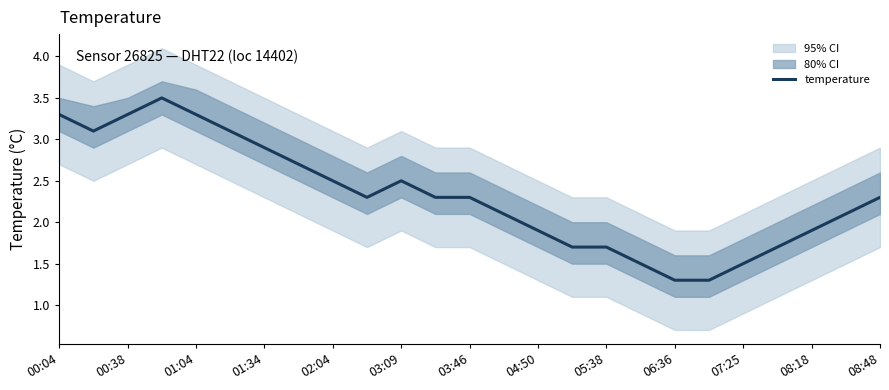

What value does the data have at 19?

1.3